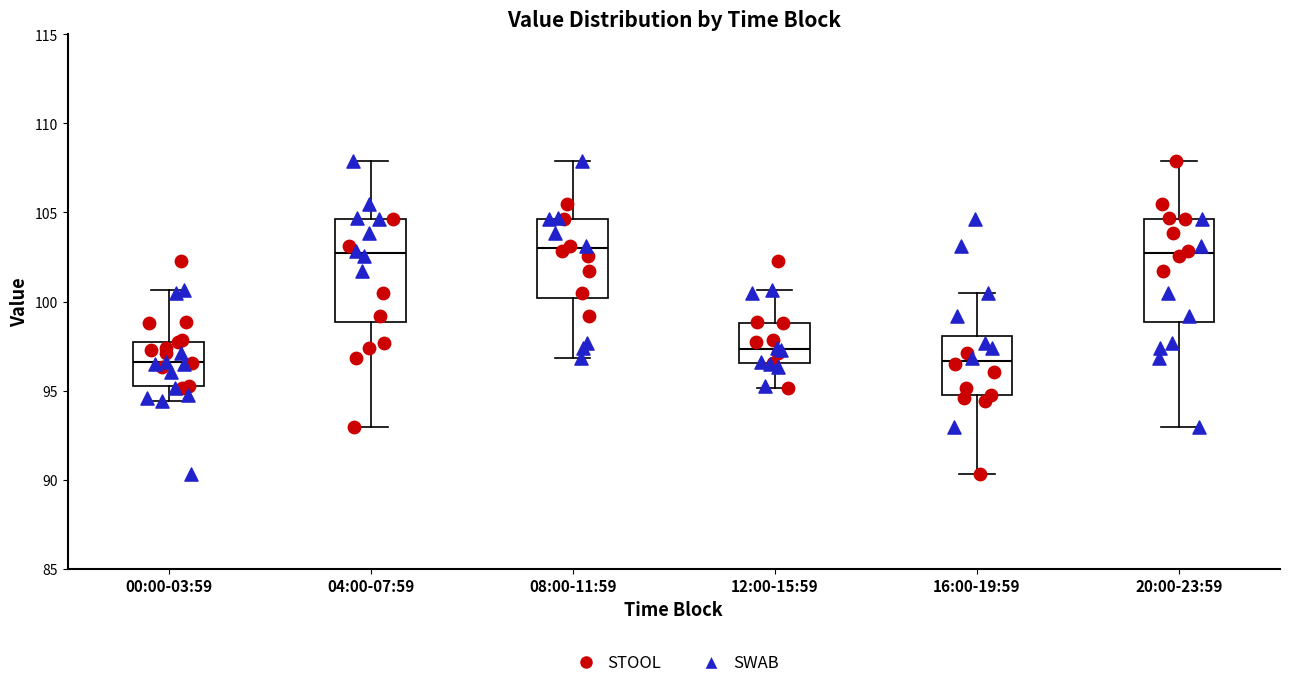

Reading left to right, transcribe this box plot: for each box, give where its median line is, the range the box spans, and where its two whiskers end, as read against the y-axis. The values are not printed on the chart, so give them approximately, as read against the axis.

00:00-03:59: median 96.5, box 95.0 to 98.0, whiskers 94.5 to 100.5
04:00-07:59: median 102.5, box 99.0 to 104.5, whiskers 93.0 to 108.0
08:00-11:59: median 103.0, box 100.0 to 104.5, whiskers 97.0 to 108.0
12:00-15:59: median 97.5, box 96.5 to 99.0, whiskers 95.0 to 100.5
16:00-19:59: median 96.5, box 94.5 to 98.0, whiskers 90.5 to 100.5
20:00-23:59: median 102.5, box 99.0 to 104.5, whiskers 93.0 to 108.0